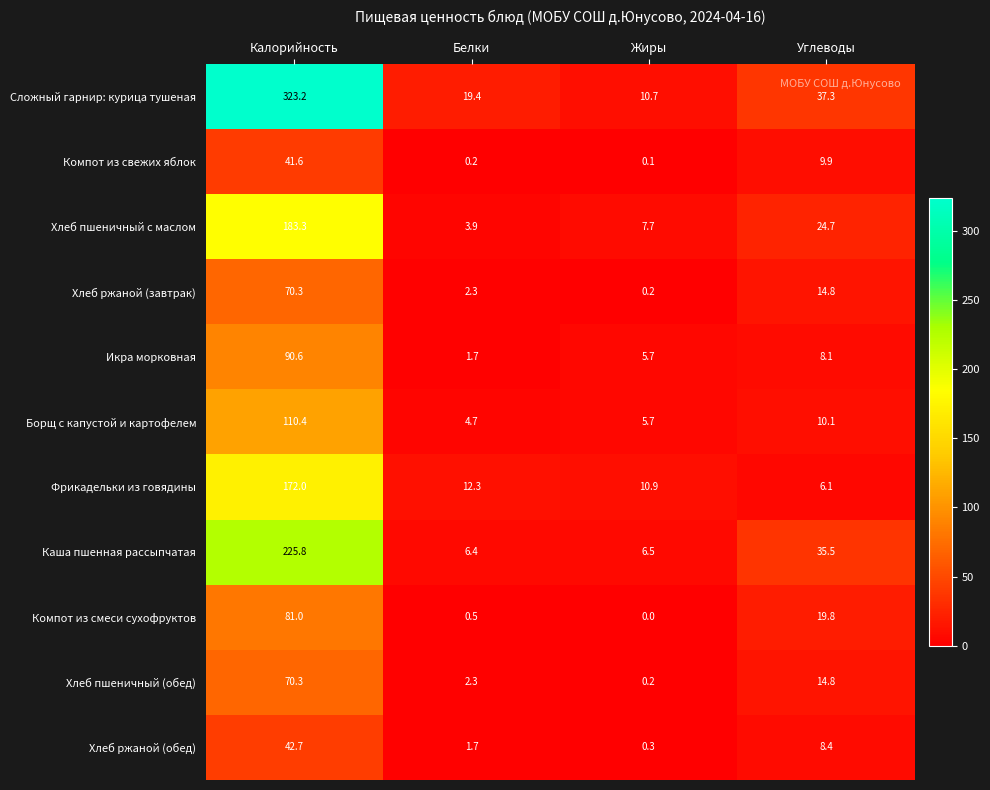

What is the total value across all series at Углеводы?

189.5